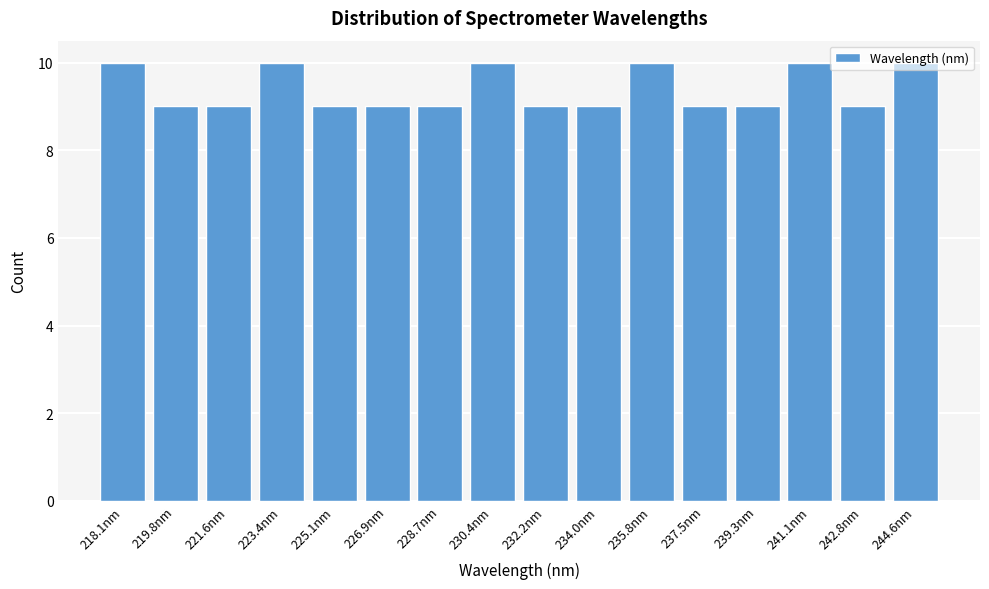

What is the value of the 2nd bar from the left?

9